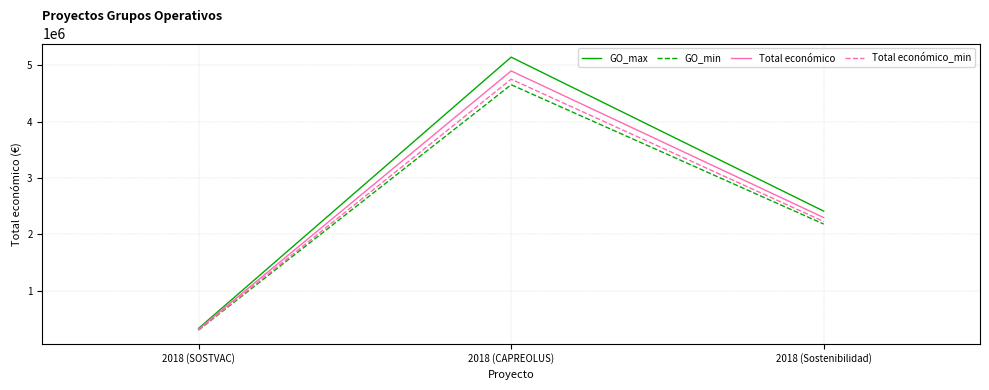

Which label corresponds to the largest value in the chart?

2018 (CAPREOLUS)